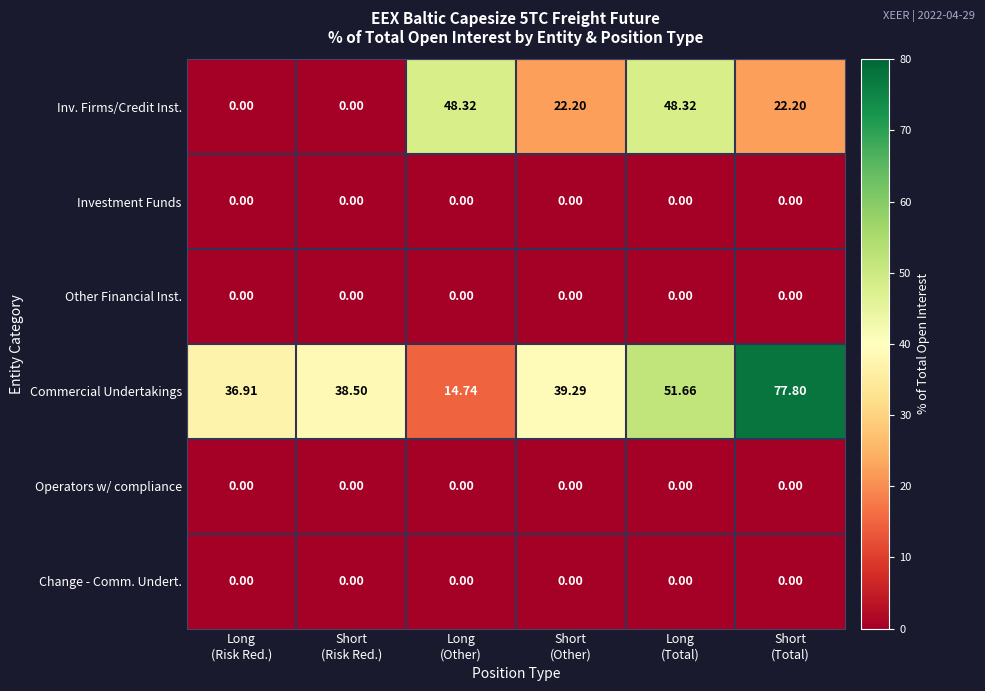

Which series has the largest range (max minus min)?

Commercial Undertakings